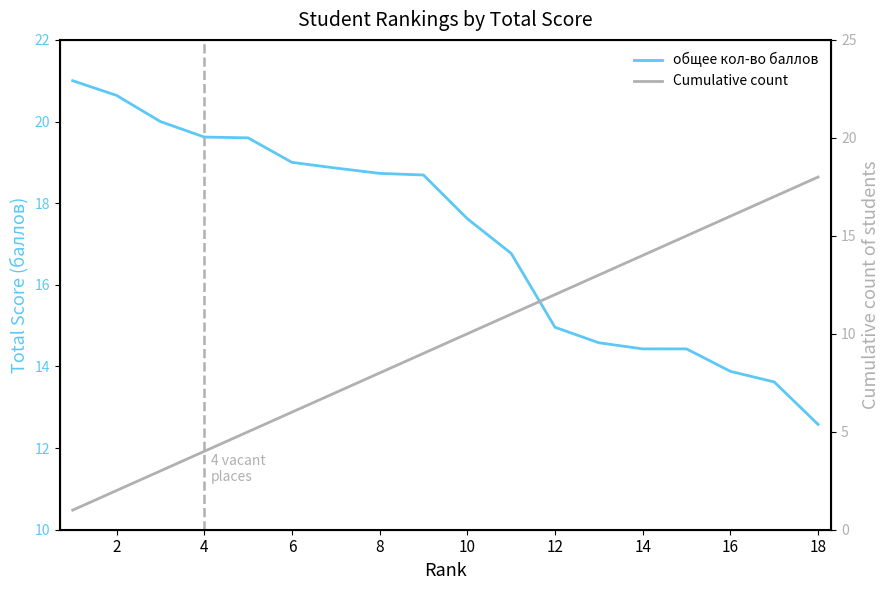

Rank the series by their average value, from highest to lowest.

общее кол-во баллов, Cumulative count